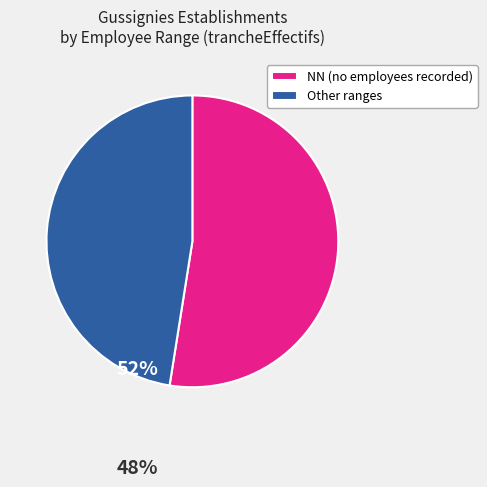

Does any single category account for the majority?

Yes